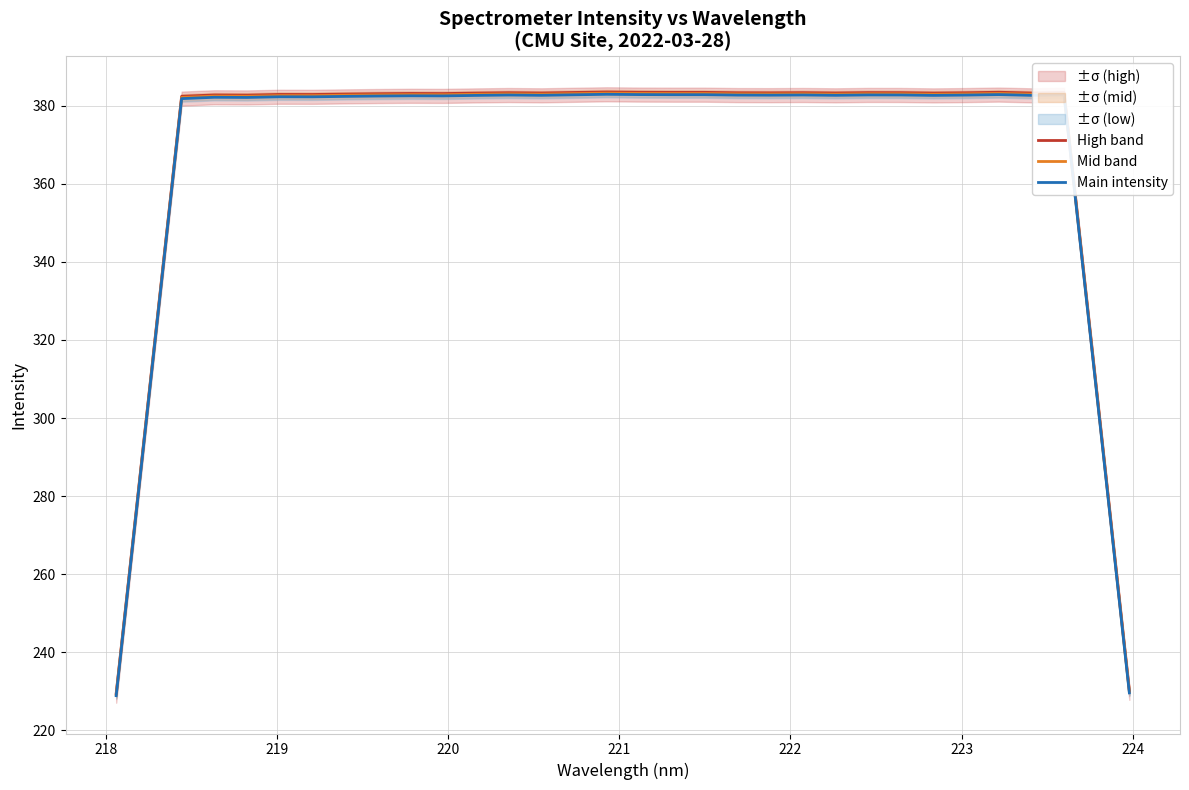

What is the minimum value for Mid band?

229.2